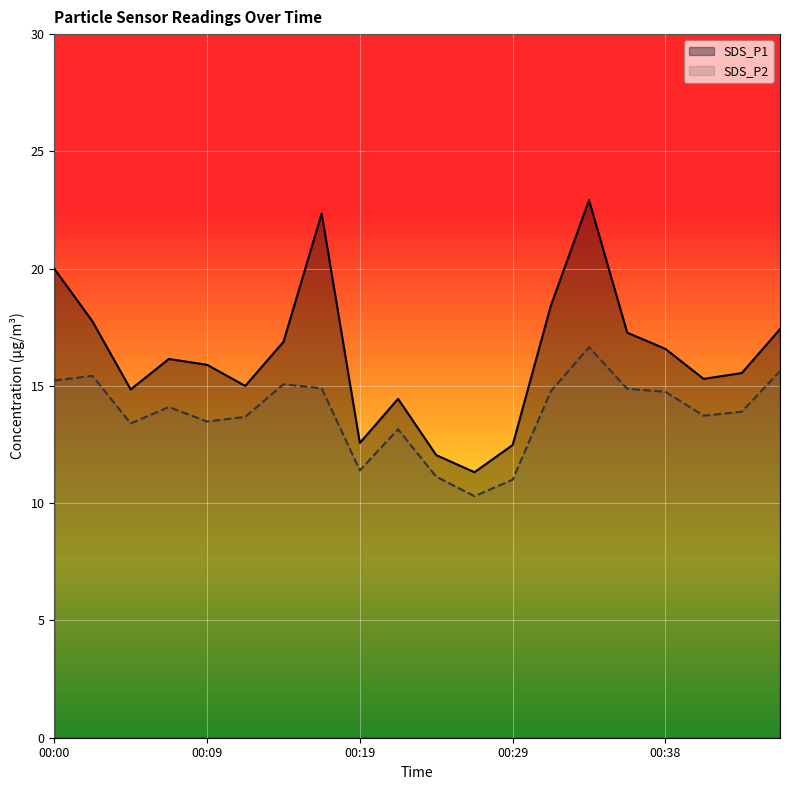

How many series are shown in this chart?

2